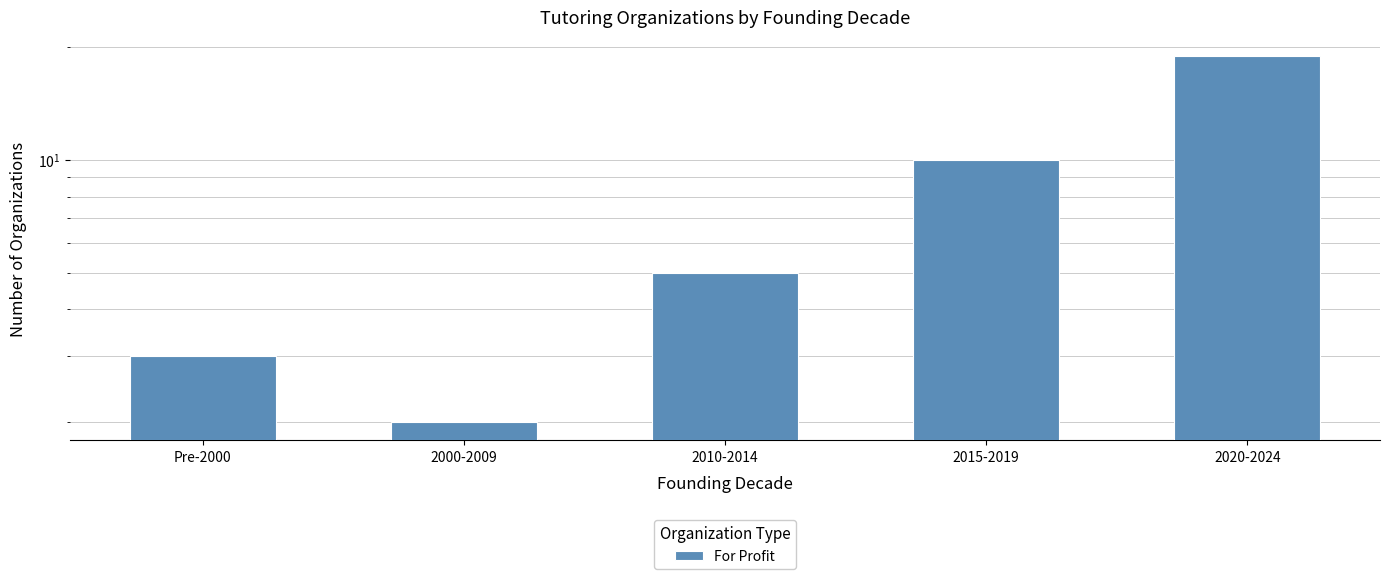

True or false: the data shows 2 at 2000-2009.

True